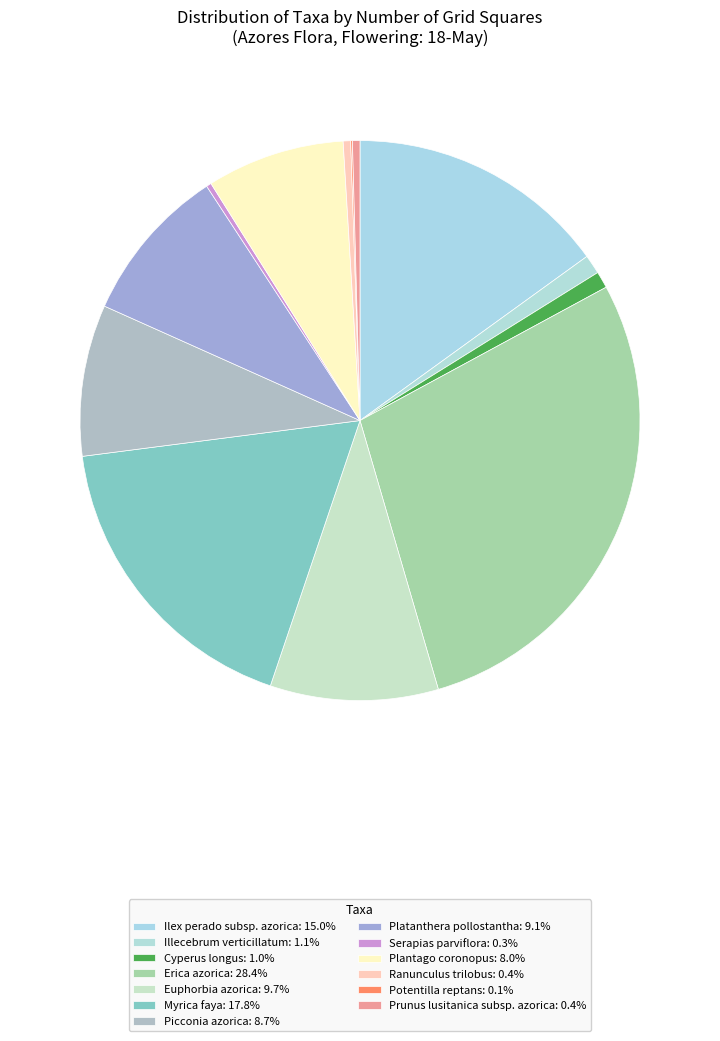

What is the change in value from Erica azorica to Plantago coronopus?

-425